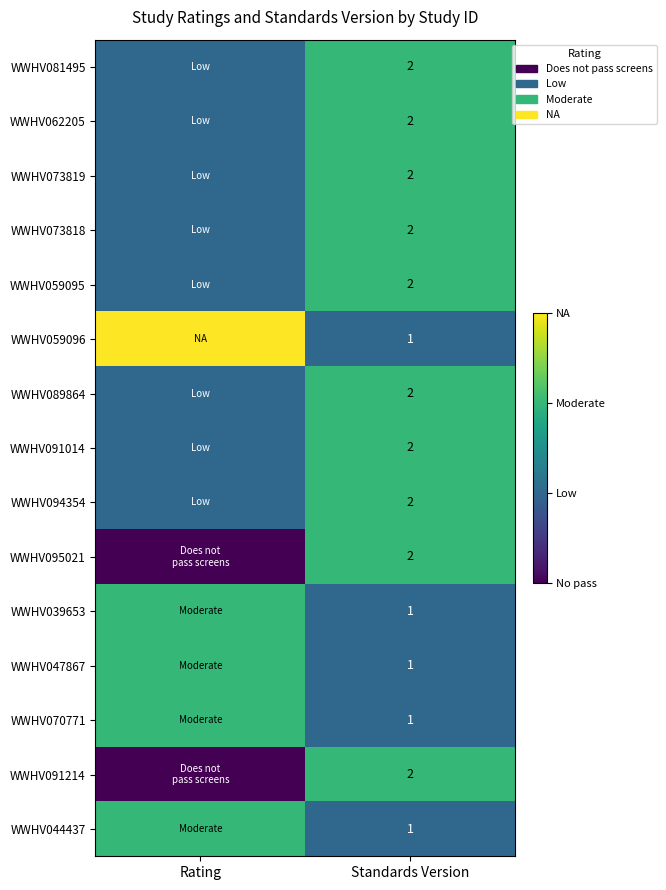

What is the total value across all series at Standards Version?

25